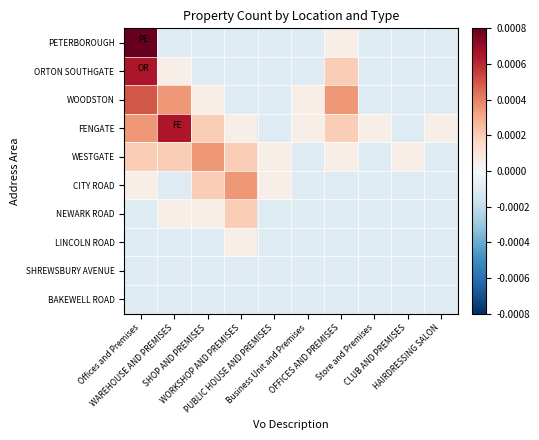

At how many categories does at least one series exceed 0?

10